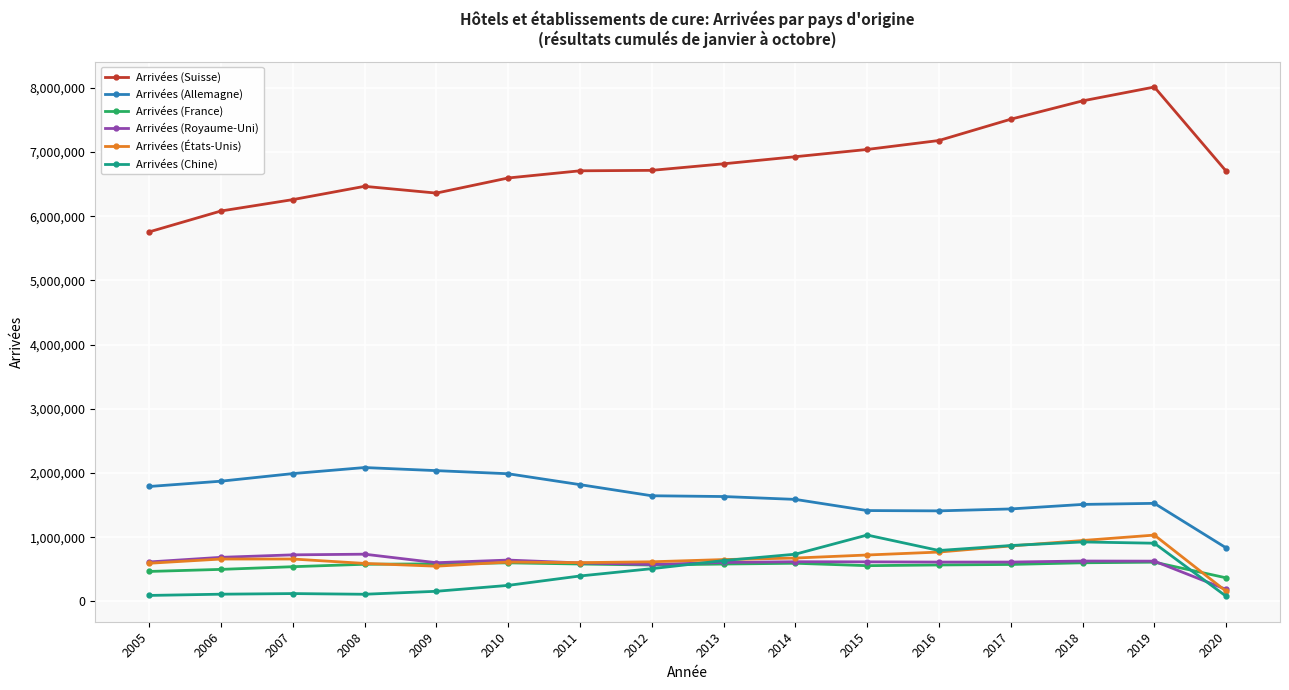

How many lines are shown in the chart?

6